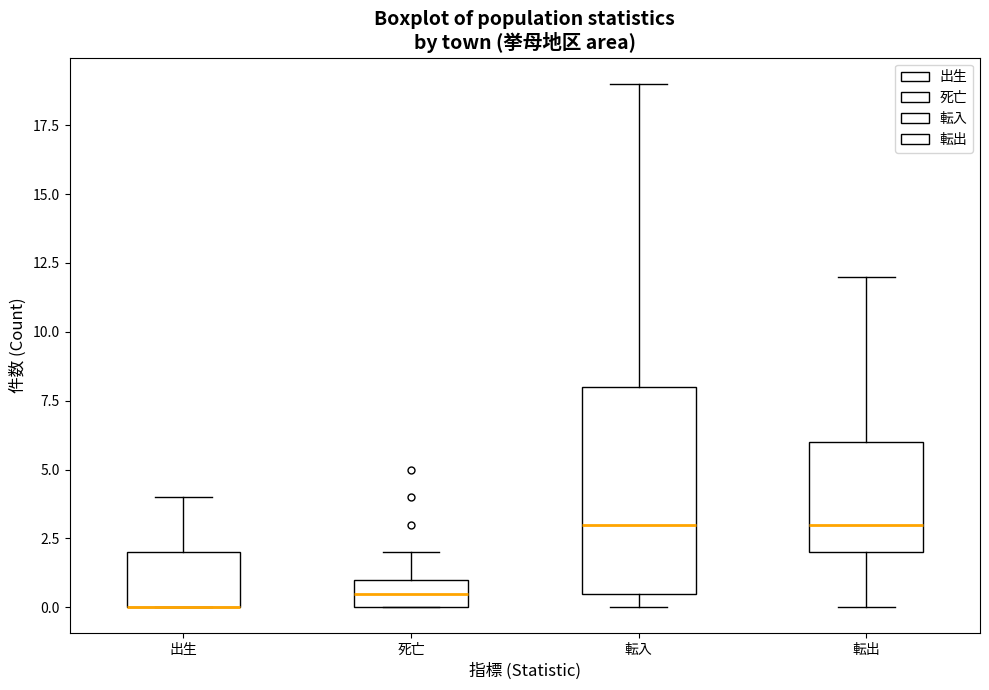

Where is the lower edge of the box for 出生 on the y-axis? The values are not printed on the chart, so give them approximately, as read against the axis.

0.0